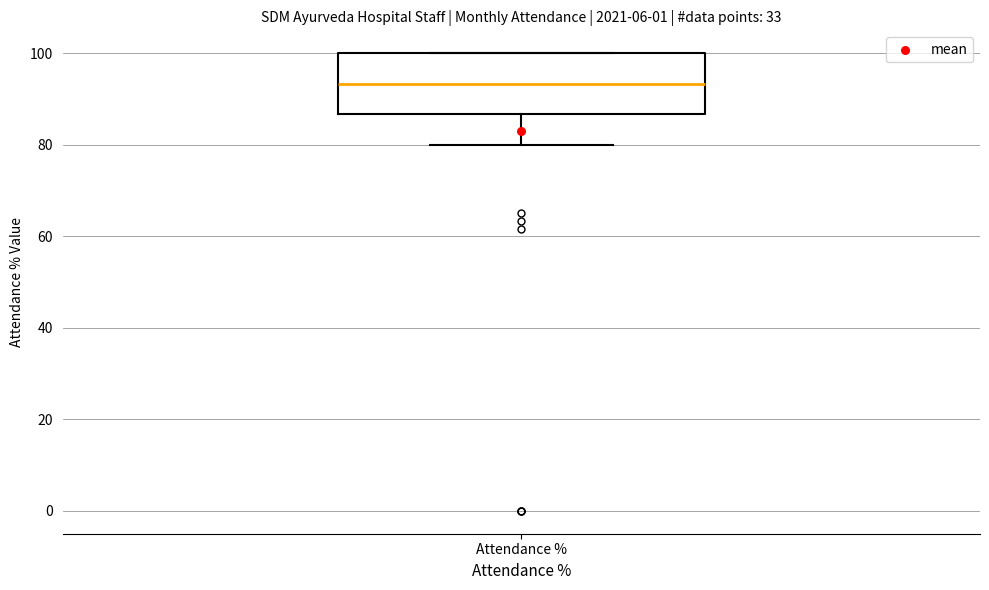

Read this box plot against the y-axis: the position of the median line, the range covered by the box, and the ends of both whiskers. The values are not printed on the chart, so give them approximately, as read against the axis.

median 94, box 86 to 100, whiskers 80 to 100